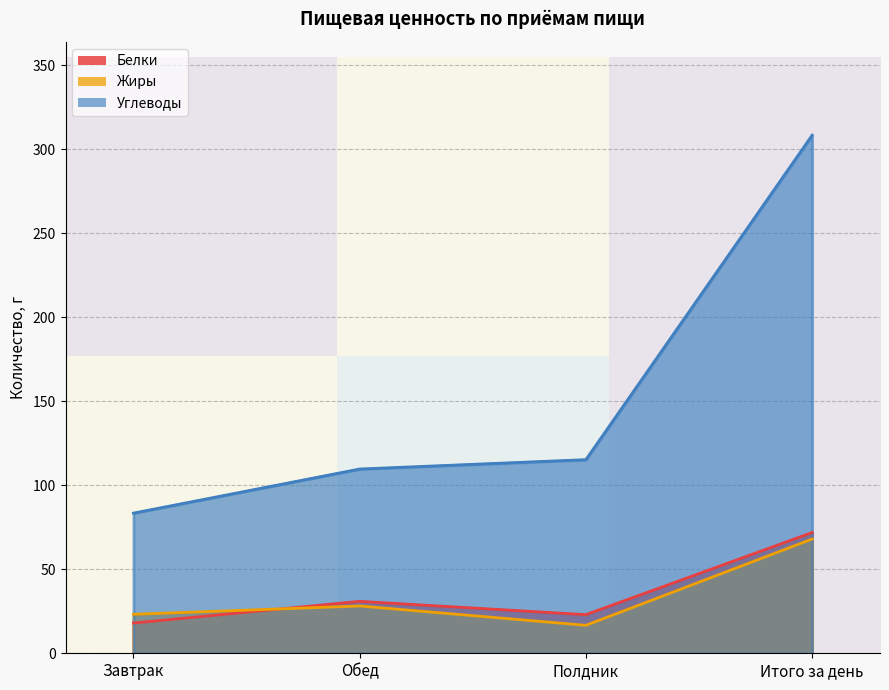

True or false: Углеводы and Белки intersect in this chart.

False